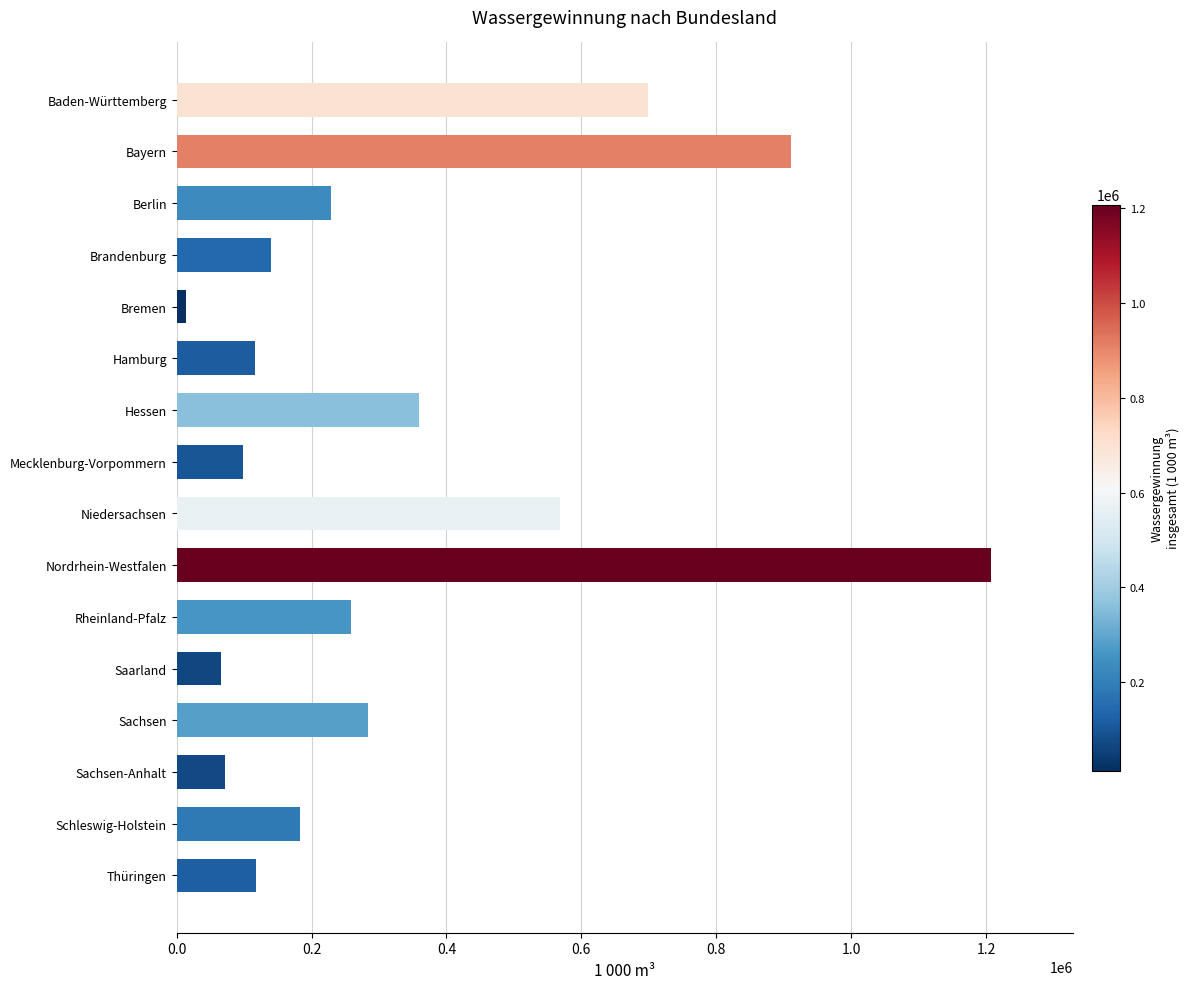

What is the change in value from Berlin to Sachsen?

+53881